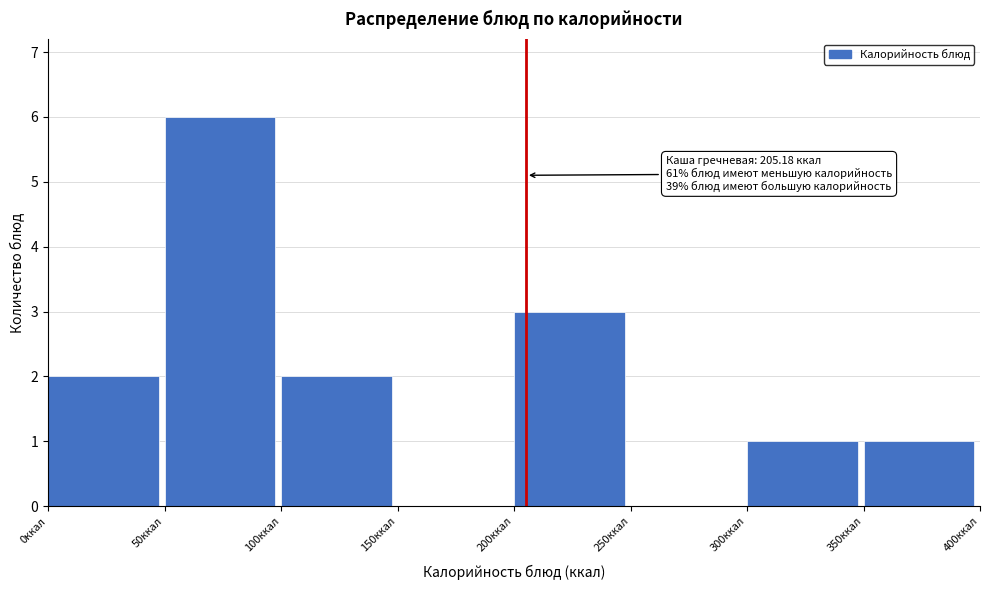

Which range on the x-axis has the tallest bar?

50 to 100